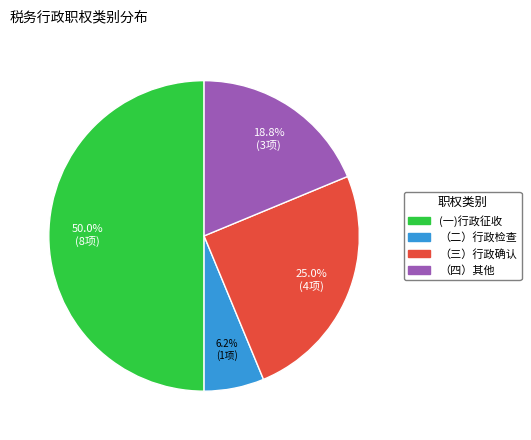

Is the sum of (一)行政征收 and （三）行政确认 greater than half?

Yes